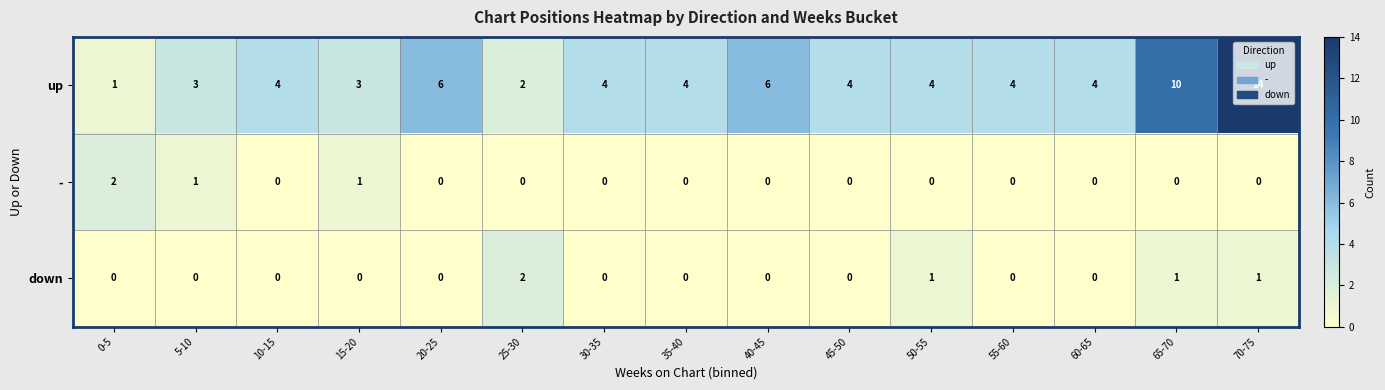

Count the down values in the range 0 to 1.

14